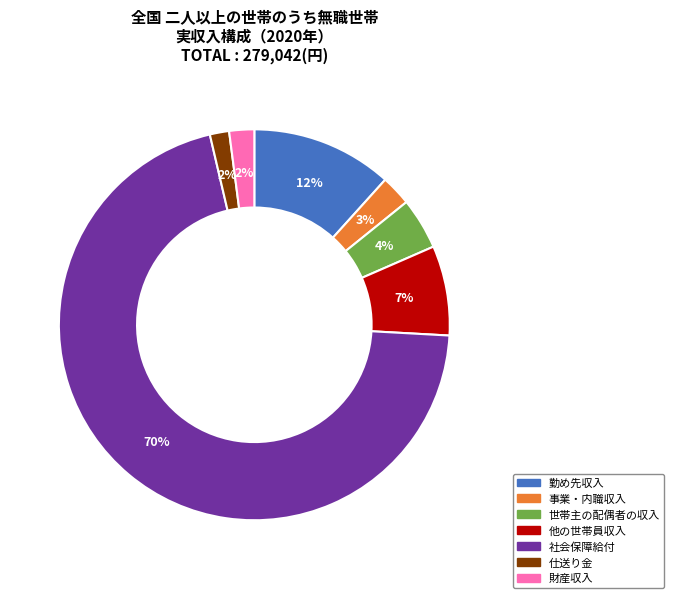

What percentage is the 財産収入 slice, to the nearest percent?

2%